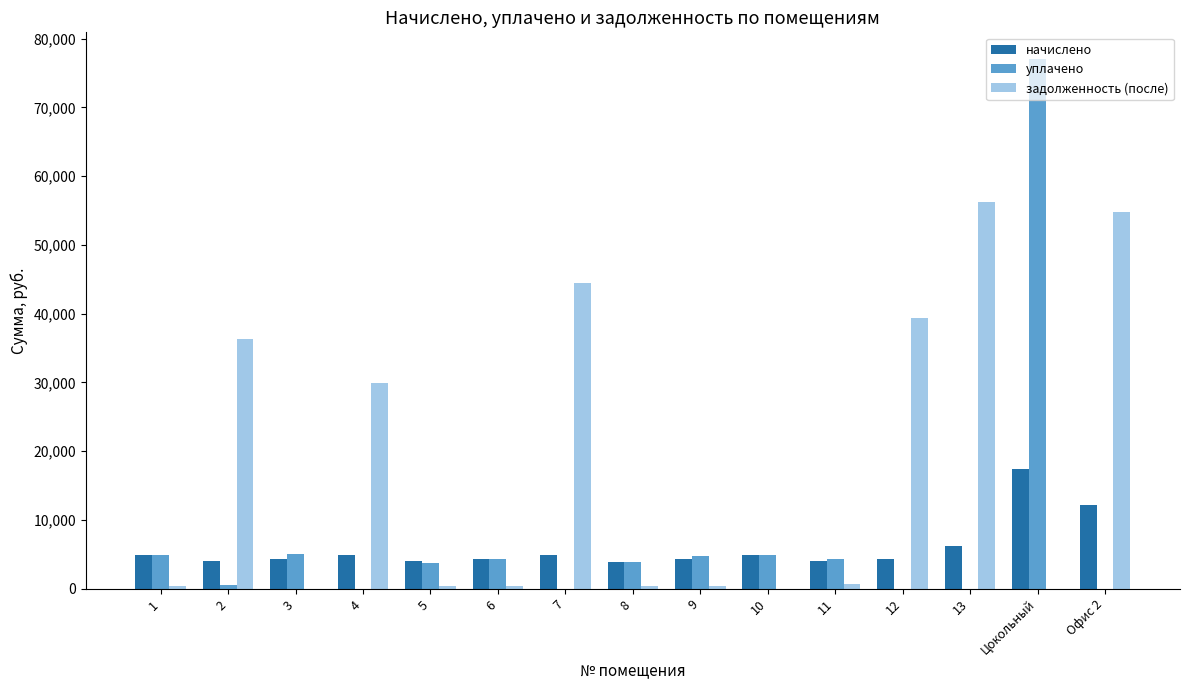

How many series are shown in this chart?

3